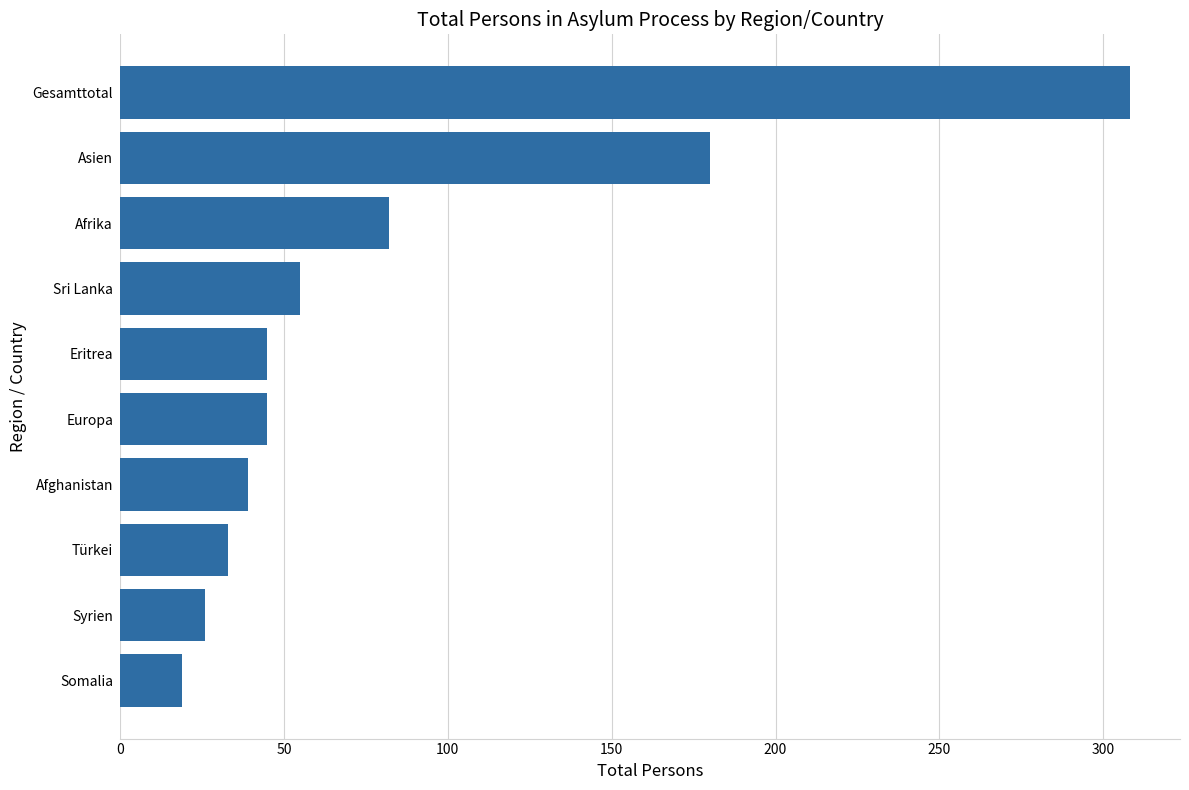

How many bars are there in total?

10